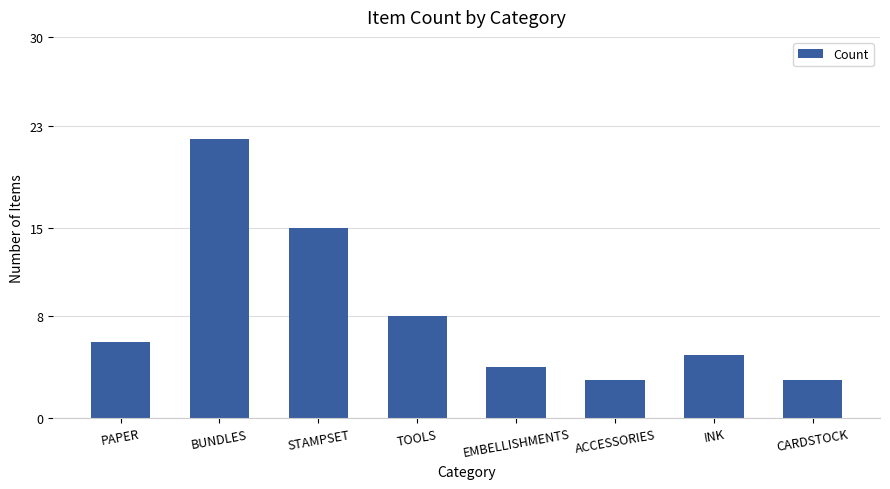

What is the difference between the second highest and second lowest values?

12